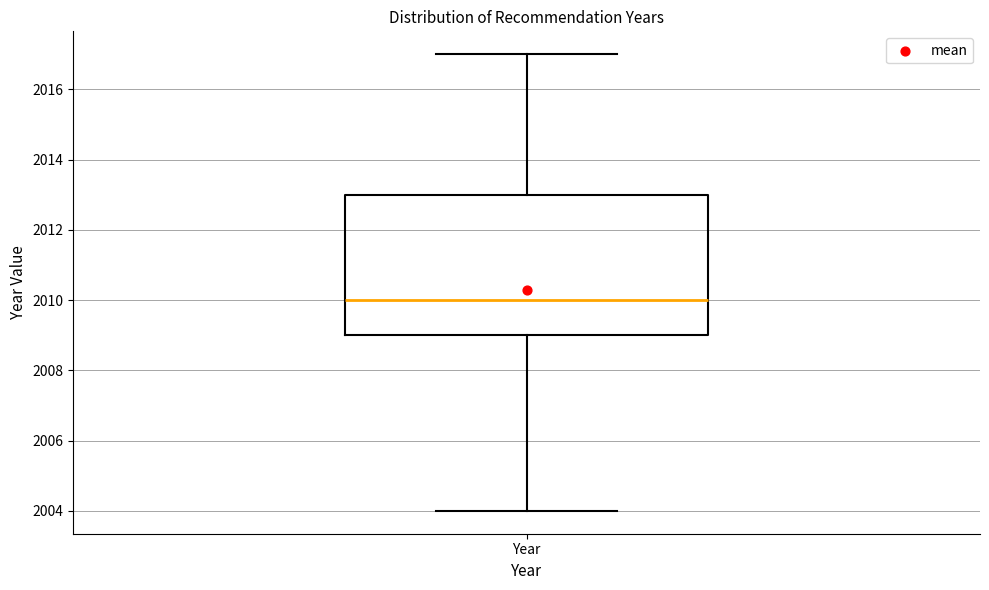

Transcribe this box plot: give where the median line is, the range the box spans, and where the two whiskers end, as read against the y-axis. The values are not printed on the chart, so give them approximately, as read against the axis.

median 2010, box 2009 to 2013, whiskers 2004 to 2017